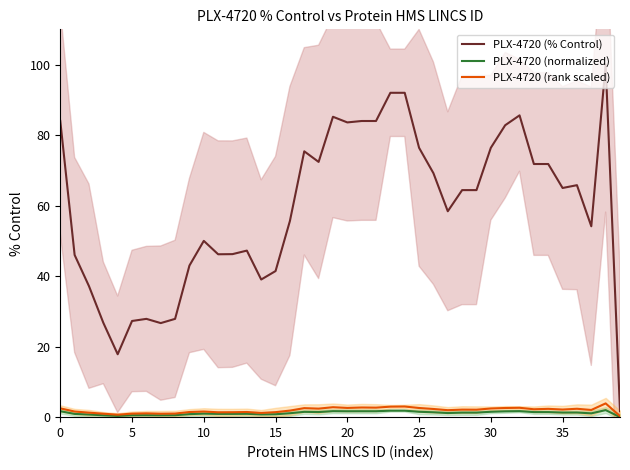

Is it true that PLX-4720 (% Control) equals 76.4 at 30?

True